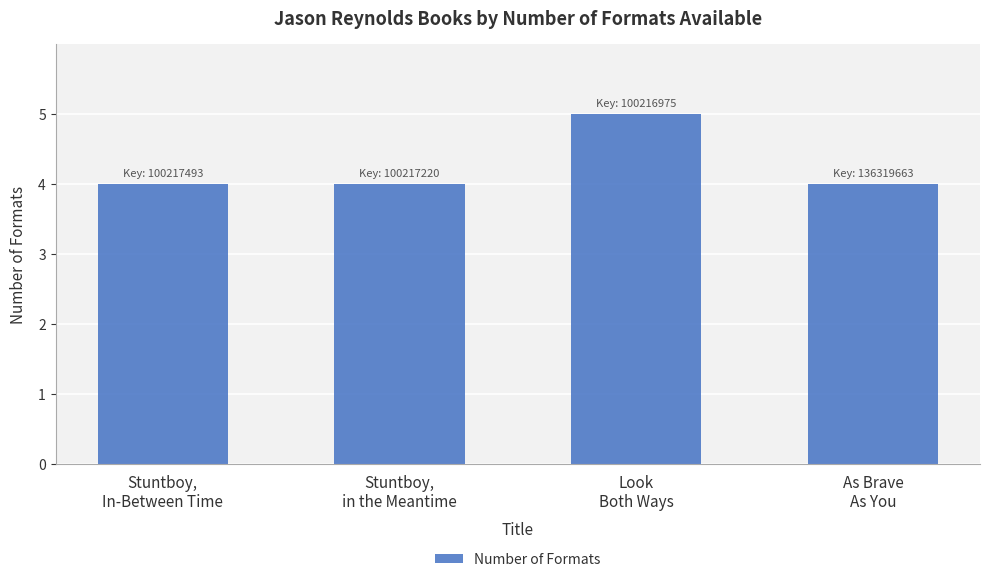

True or false: the data shows 6 at Stuntboy,
In-Between Time.

False